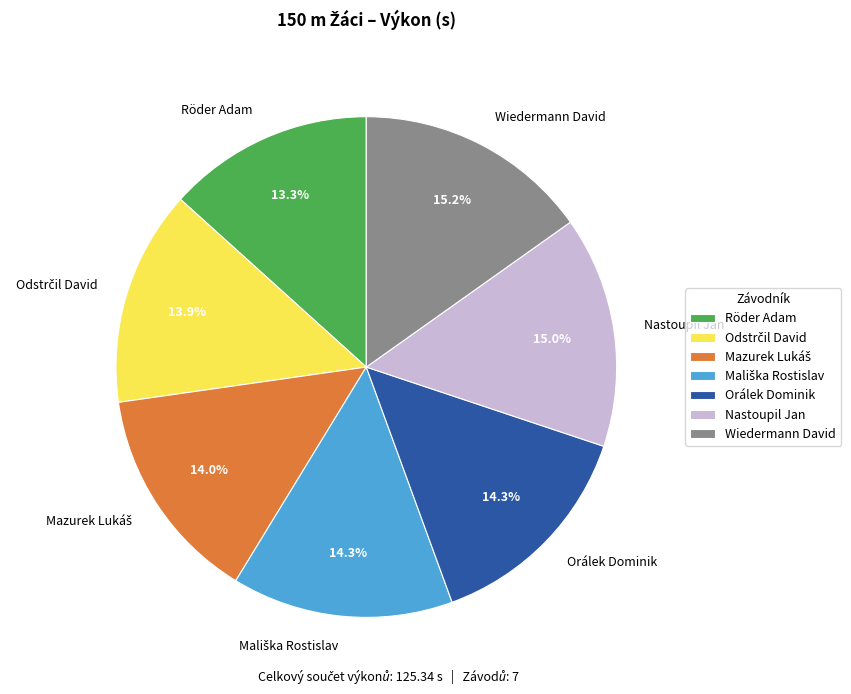

To the nearest percent, what is the difference between the largest and smallest slice percentages?

2%